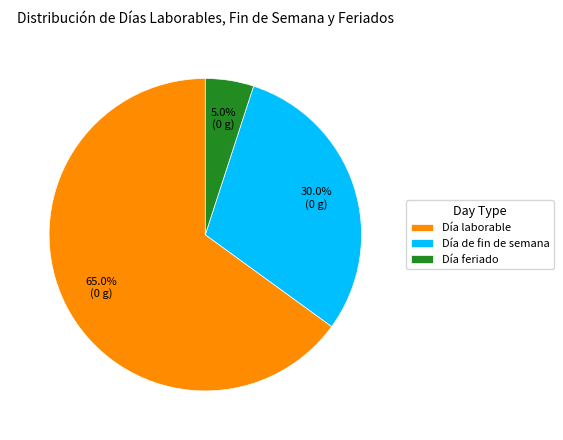

Is the sum of Día de fin de semana and Día feriado greater than half?

No